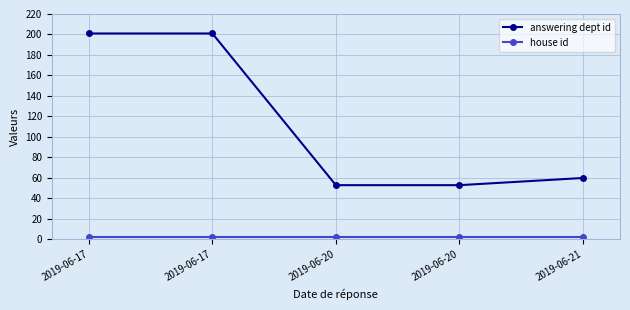

True or false: house id and answering dept id cross at least once.

False